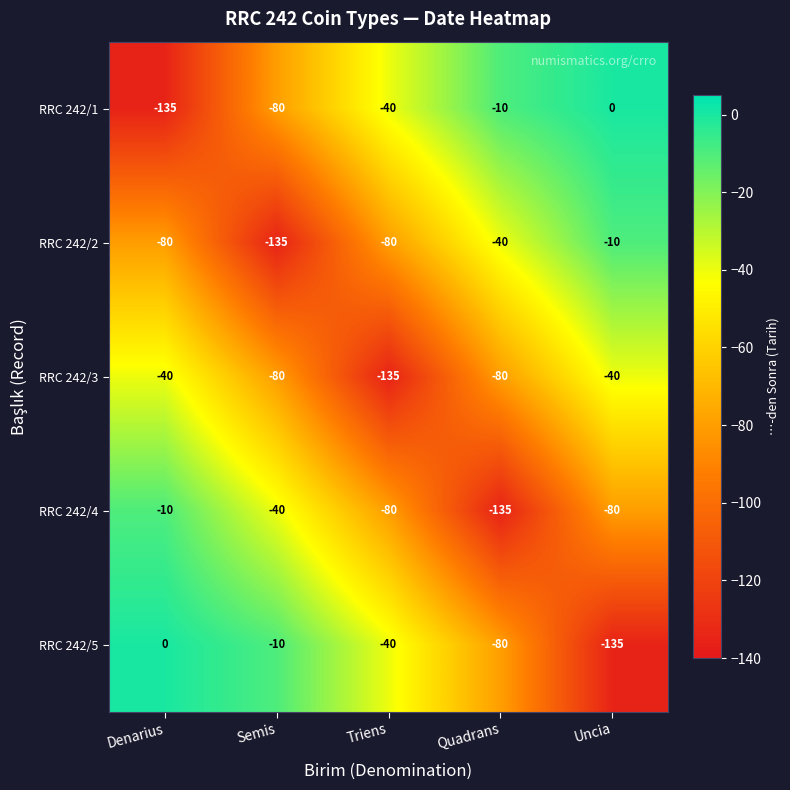

At which label is RRC 242/1 closest to -67?

Semis